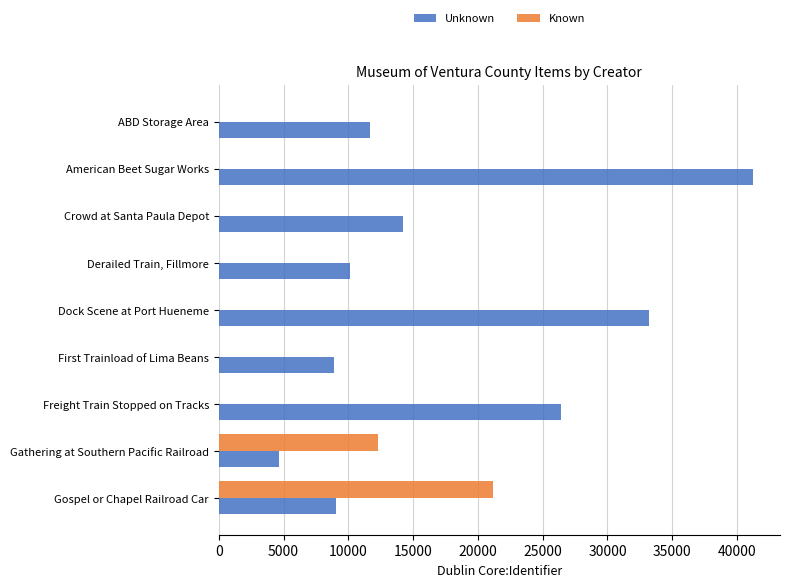

At which category is the sum across all series the highest?

American Beet Sugar Works